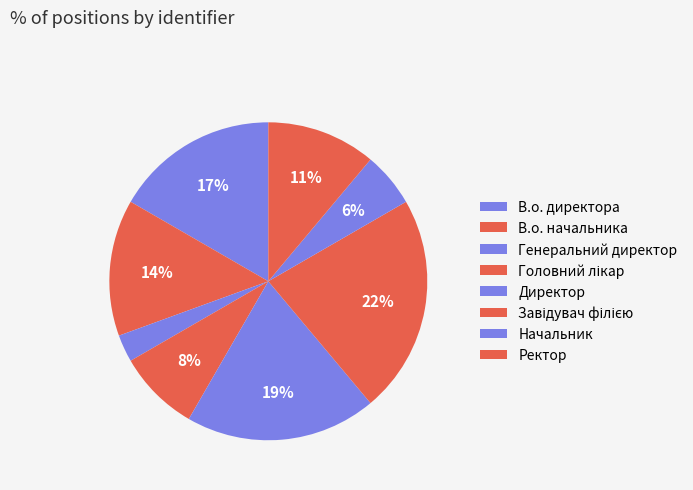

What is the ratio of the value at В.о. директора to the value at Ректор?

1.5